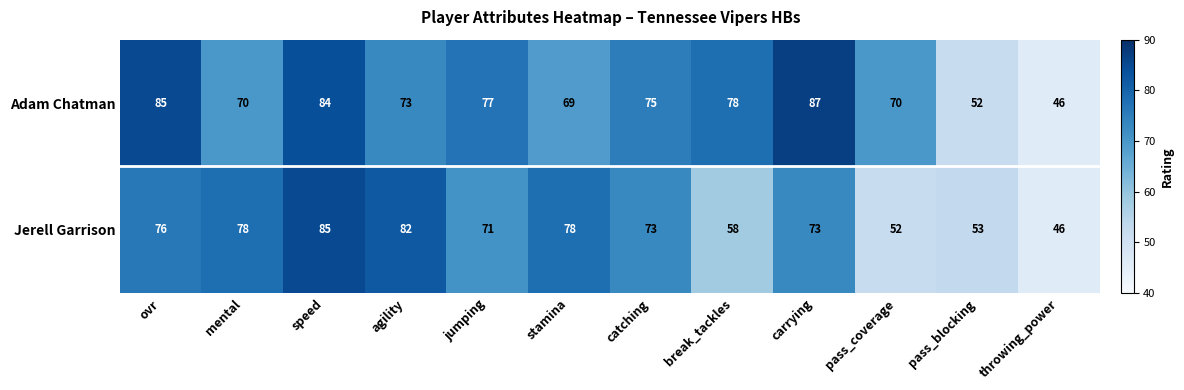

What is the sum of all Adam Chatman values?

866